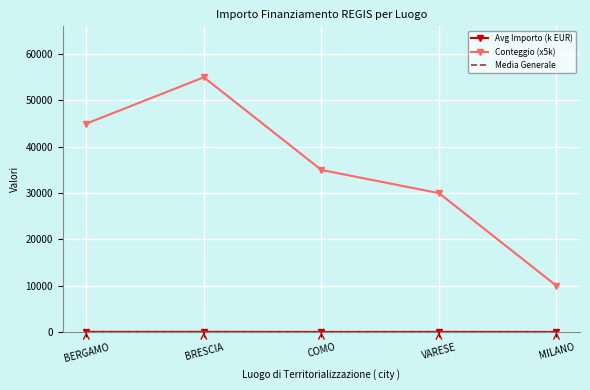

Which series has the largest range (max minus min)?

Conteggio (x5k)